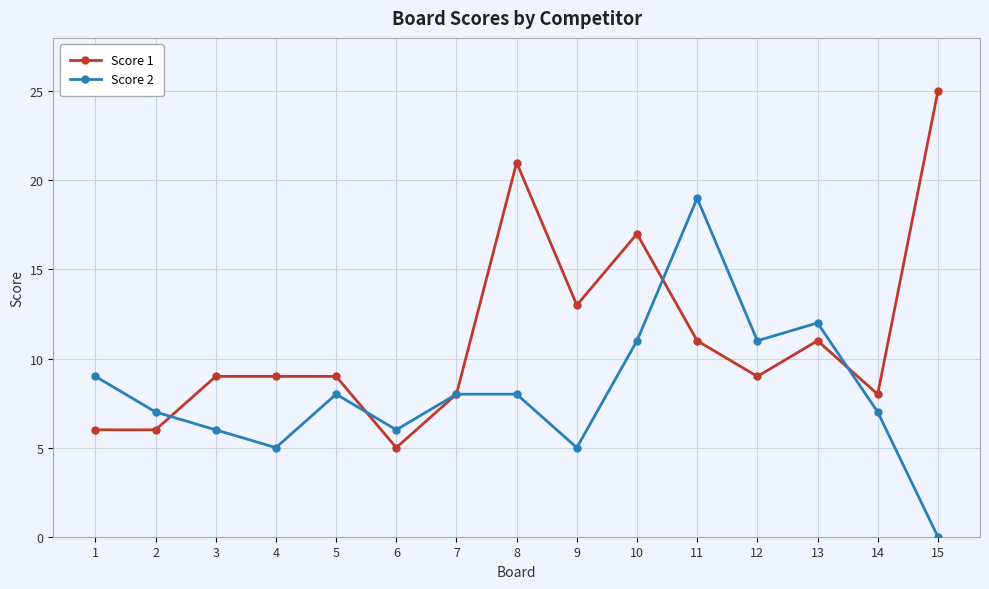

Does the chart have visible grid lines?

Yes